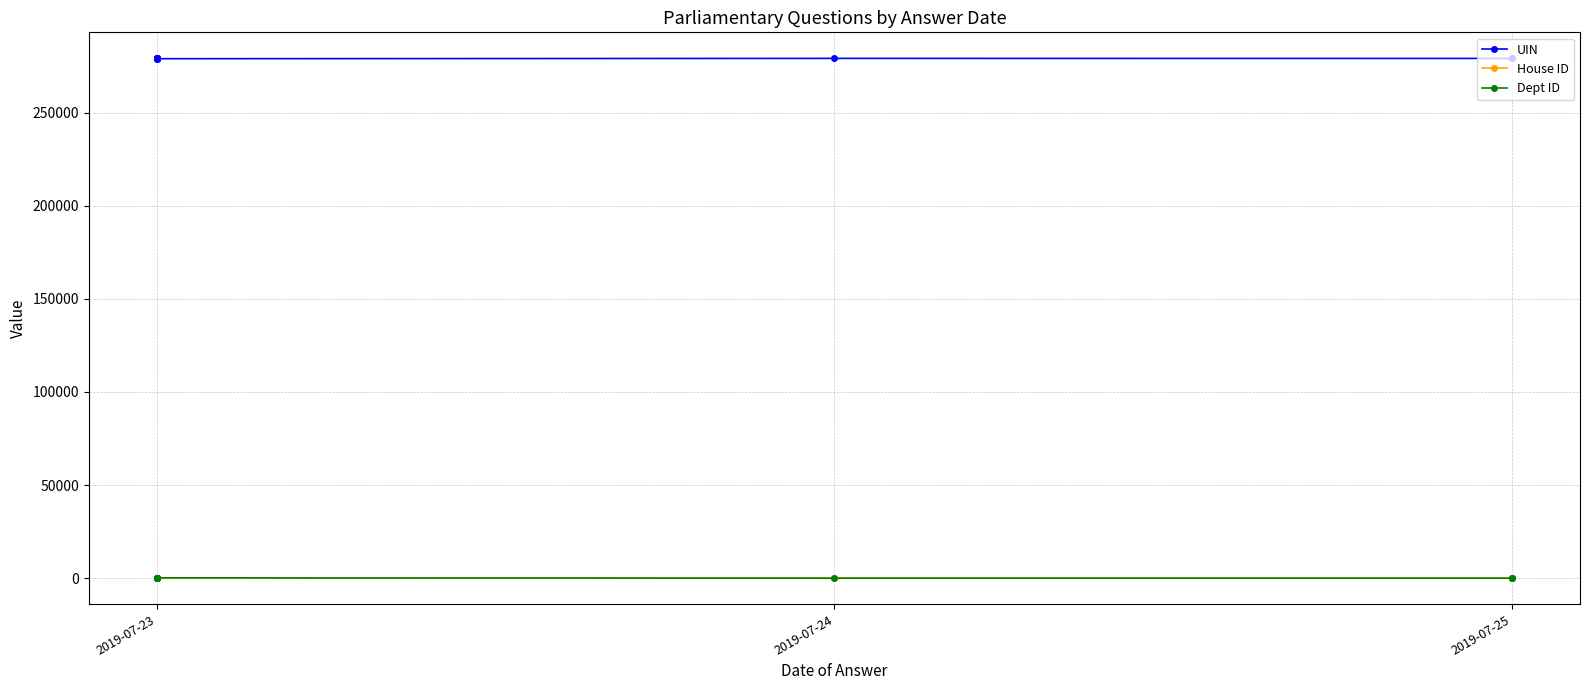

At 2019-07-24, list the series in order from largest to smallest.

UIN, Dept ID, House ID